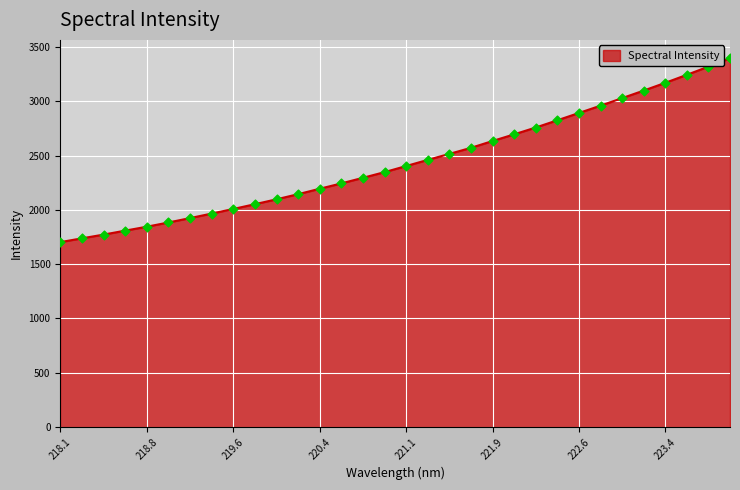

What is the minimum value shown in the chart?

1703.7